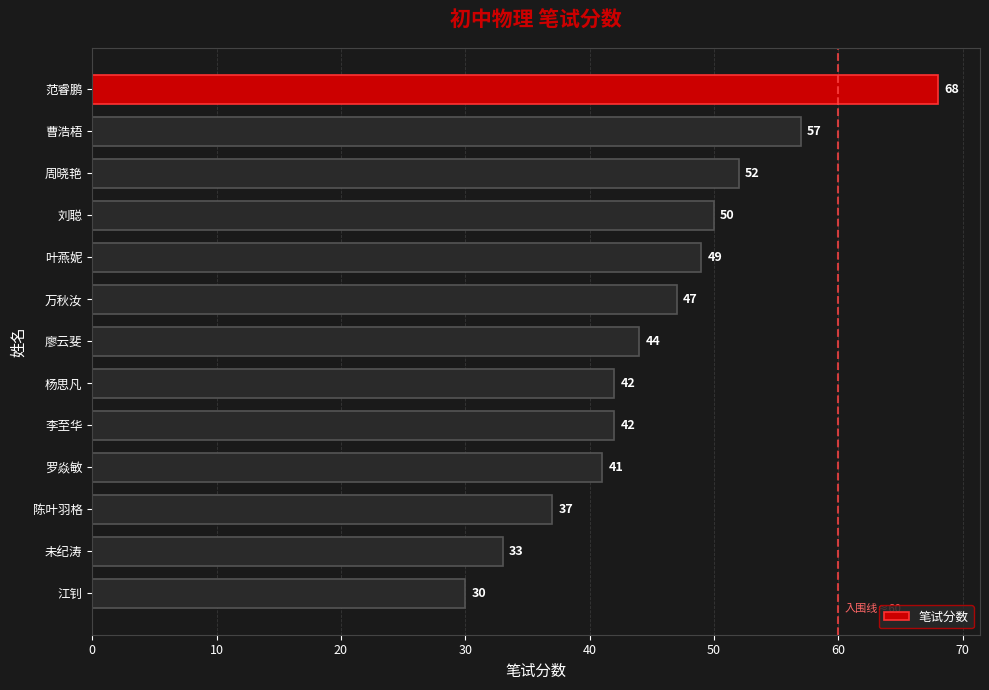

What is the ratio of the value at 江钊 to the value at 未纪涛?

0.9